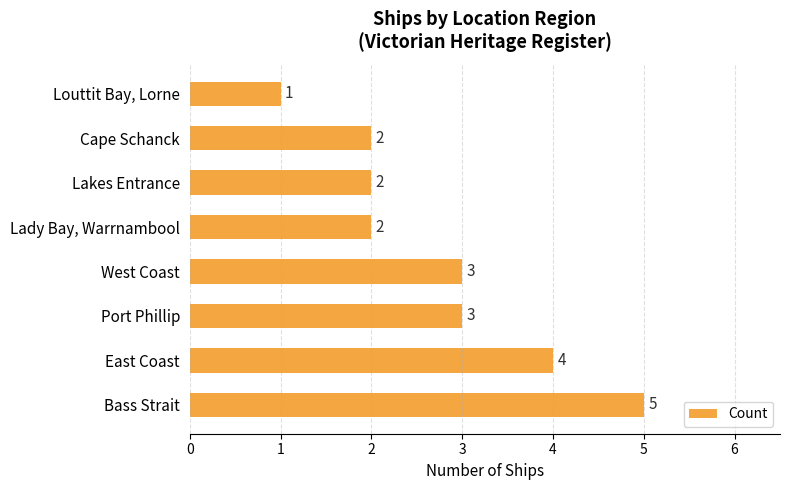

Count the number of categories in the chart.

8